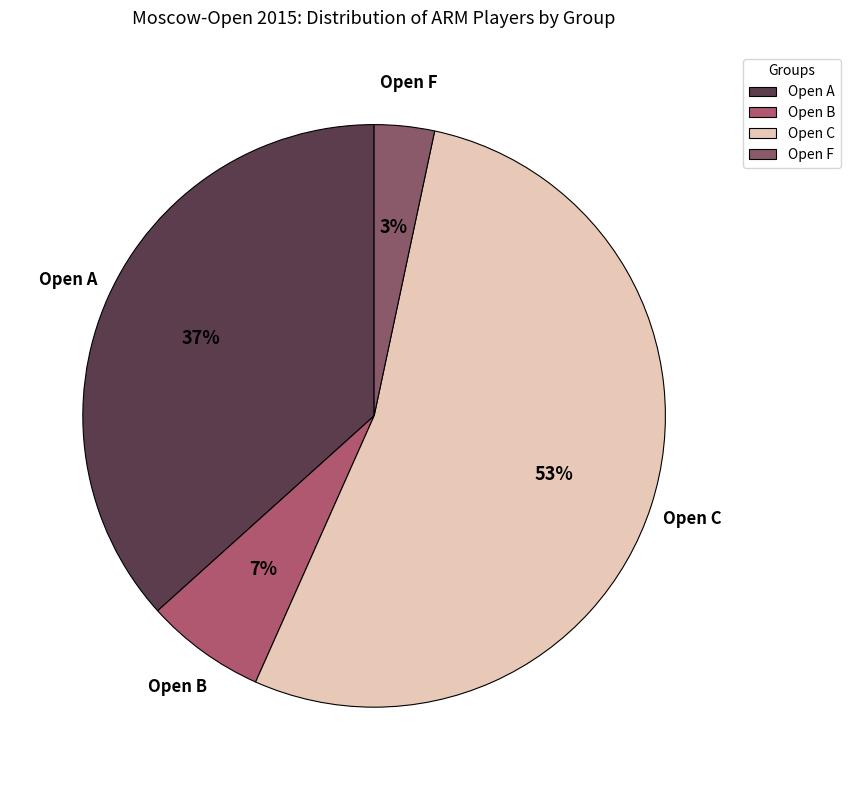

Is there any slice that represents more than half of the pie?

Yes